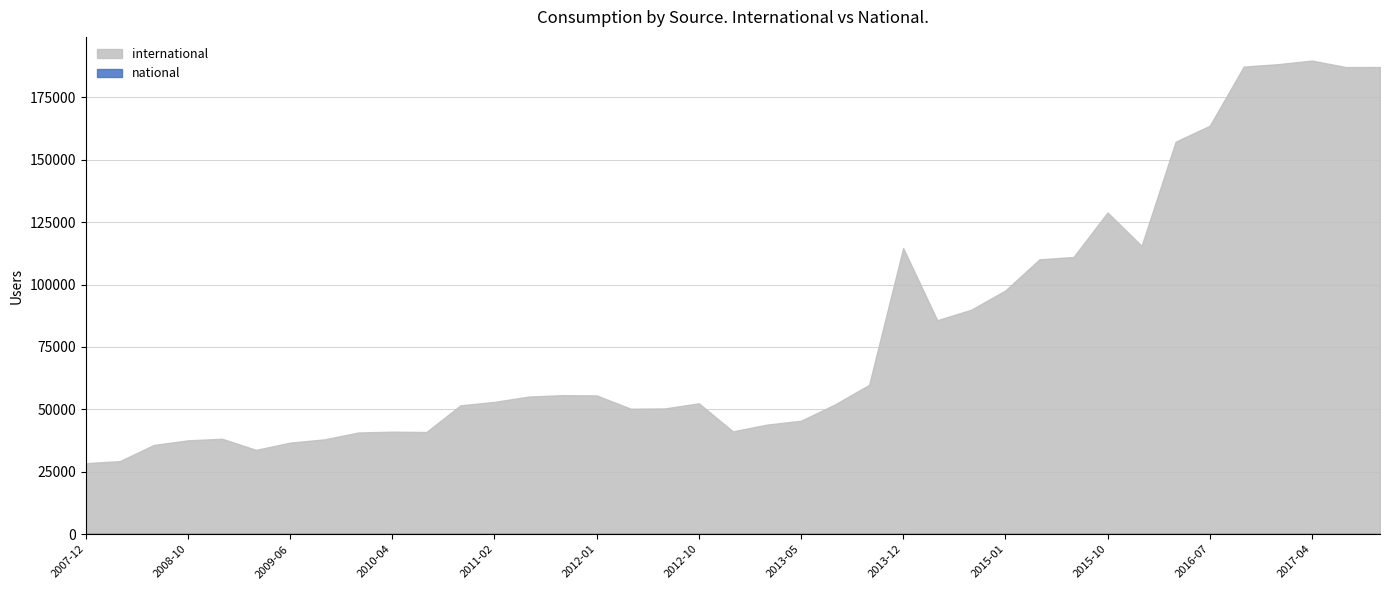

What is the greatest value displayed?

189724